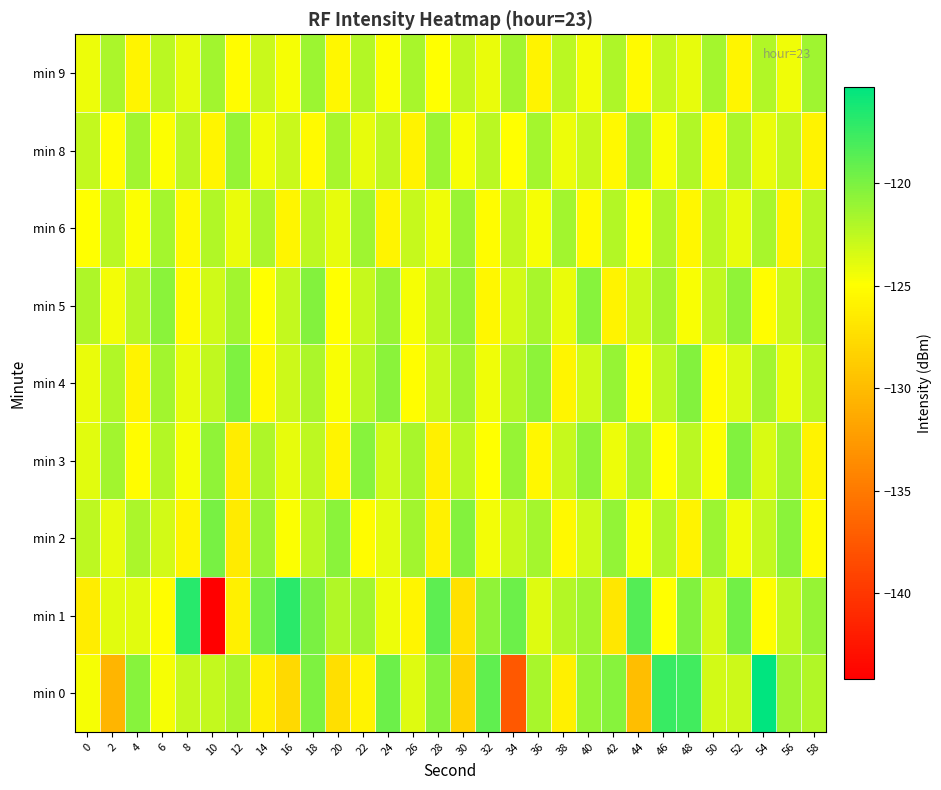

Which series has the largest range (max minus min)?

min 1